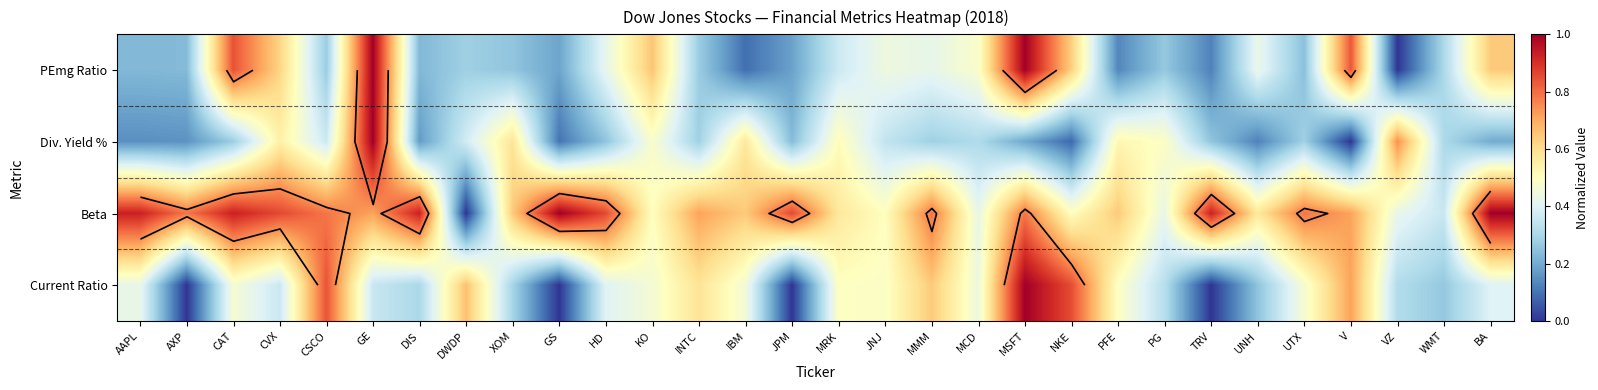

What is the difference between the second highest and second lowest values in the PEmg Ratio series?

0.9